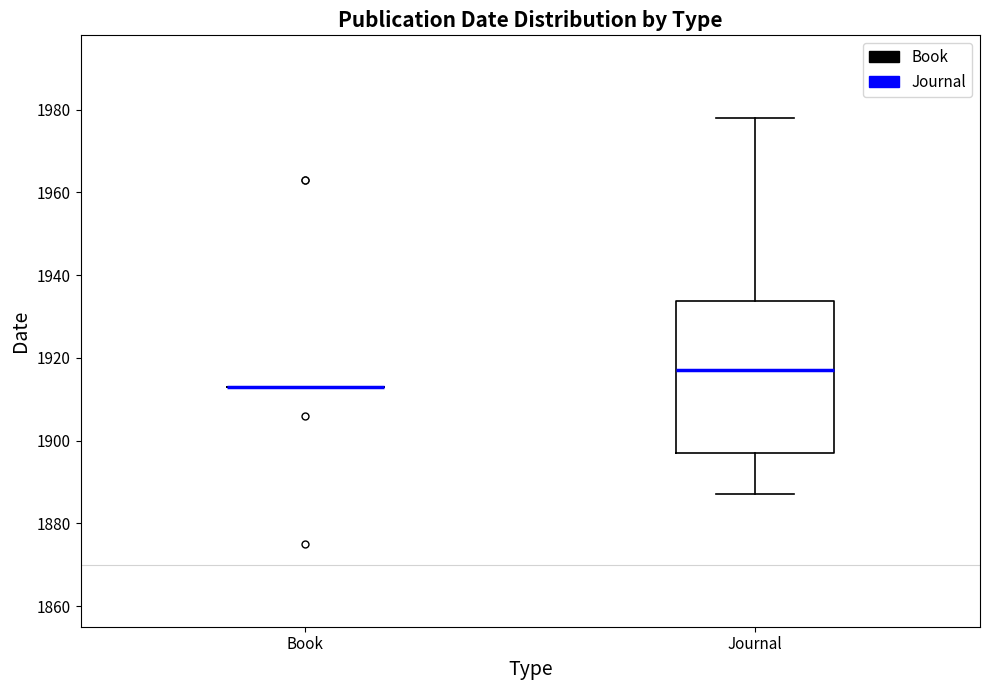

Which box is the tallest, from its lower edge to its upper edge?

Journal